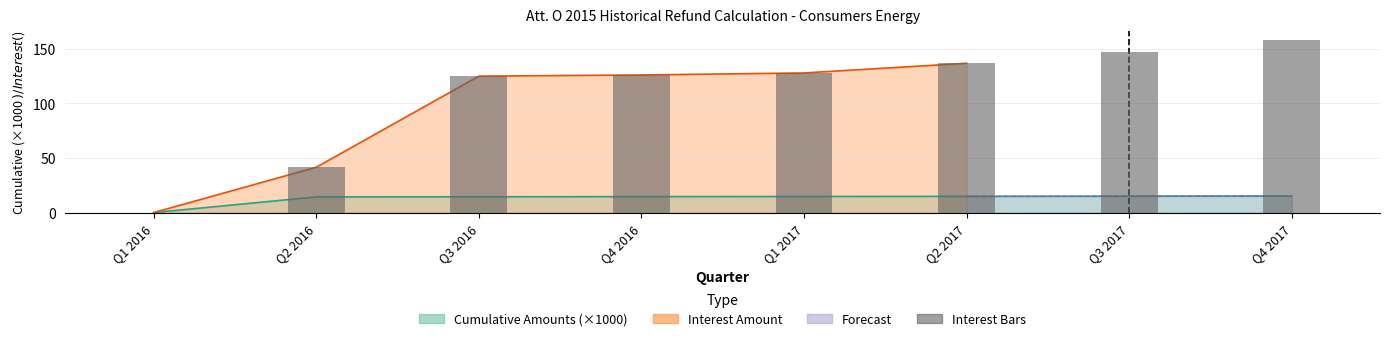

What is the difference between the maximum and minimum values?

157.9